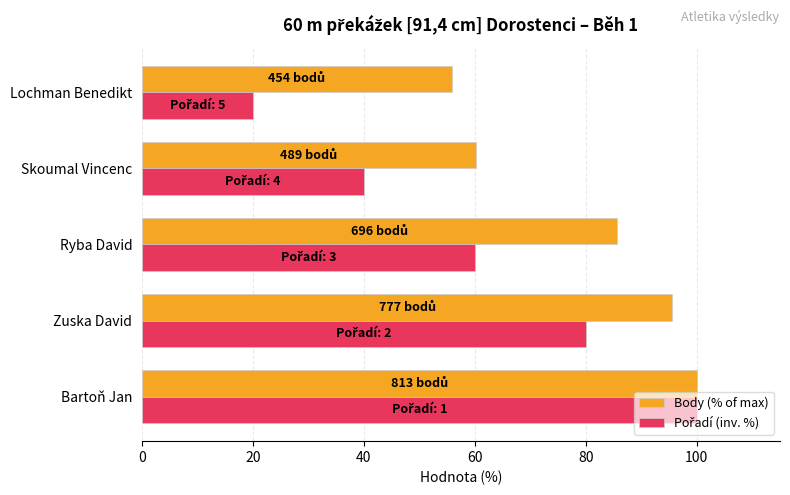

Rank the categories by Body (% of max) value from lowest to highest.

Lochman Benedikt, Skoumal Vincenc, Ryba David, Zuska David, Bartoň Jan